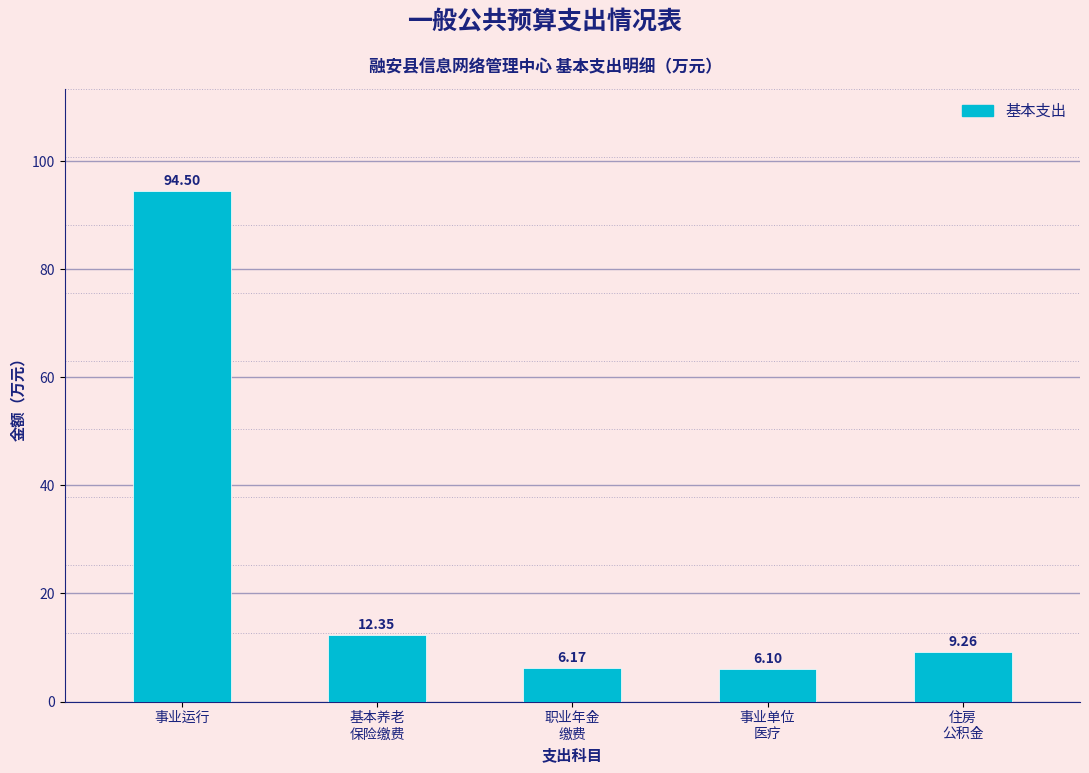

What is the change in value from 事业运行 to 事业单位
医疗?

-88.4